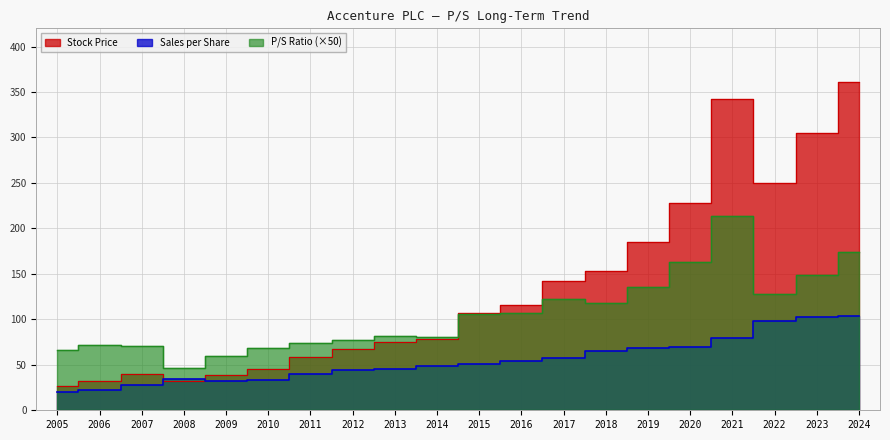

Reading left to right, list all the values displayed in this chart.

P/S Ratio: 2005=66.0	2006=72.0	2007=70.5	2008=46.0	2009=60.0	2010=68.0	2011=73.5	2012=77.0	2013=82.0	2014=80.5	2015=105.5	2016=106.5	2017=122.5	2018=117.5	2019=136.0	2020=163.0	2021=214.0	2022=128.0	2023=149.0	2024=174.0
Stock Price: 2005=26.3	2006=31.9	2007=39.9	2008=31.9	2009=38.7	2010=45.0	2011=58.1	2012=67.4	2013=74.9	2014=78.3	2015=107.2	2016=115.7	2017=142.0	2018=153.1	2019=184.8	2020=228.1	2021=341.8	2022=250.1	2023=304.4	2024=361.1
Sales per Share: 2005=19.9	2006=22.2	2007=28.2	2008=34.7	2009=32.3	2010=33.2	2011=39.6	2012=43.8	2013=45.6	2014=48.6	2015=50.8	2016=54.2	2017=57.9	2018=65.1	2019=68.0	2020=69.9	2021=79.9	2022=97.7	2023=102.1	2024=103.8